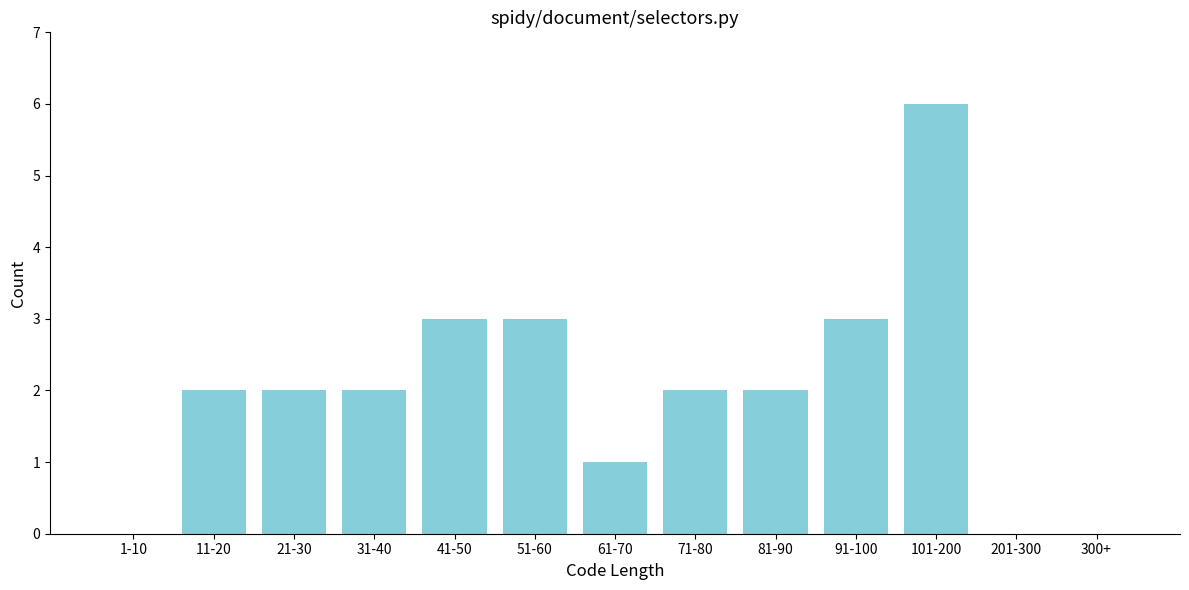

Reading left to right, extract all data points from this chart.

1-10=0	11-20=2	21-30=2	31-40=2	41-50=3	51-60=3	61-70=1	71-80=2	81-90=2	91-100=3	101-200=6	201-300=0	300+=0